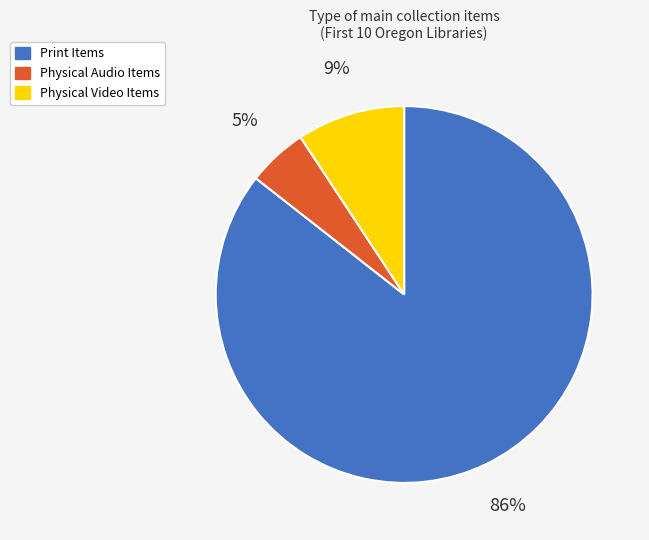

Is it true that Print Items is 72% of the pie?

False